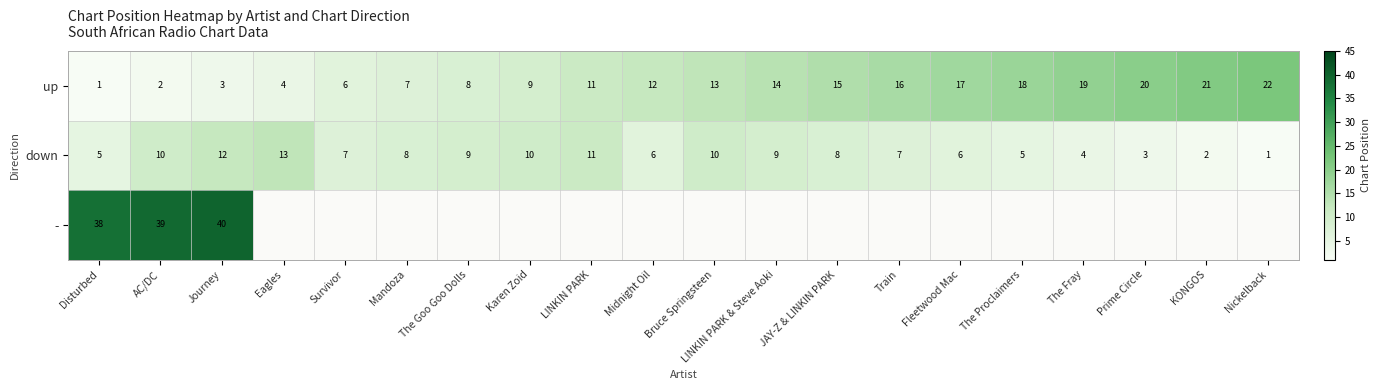

Where does the down series first go above 8?

AC/DC